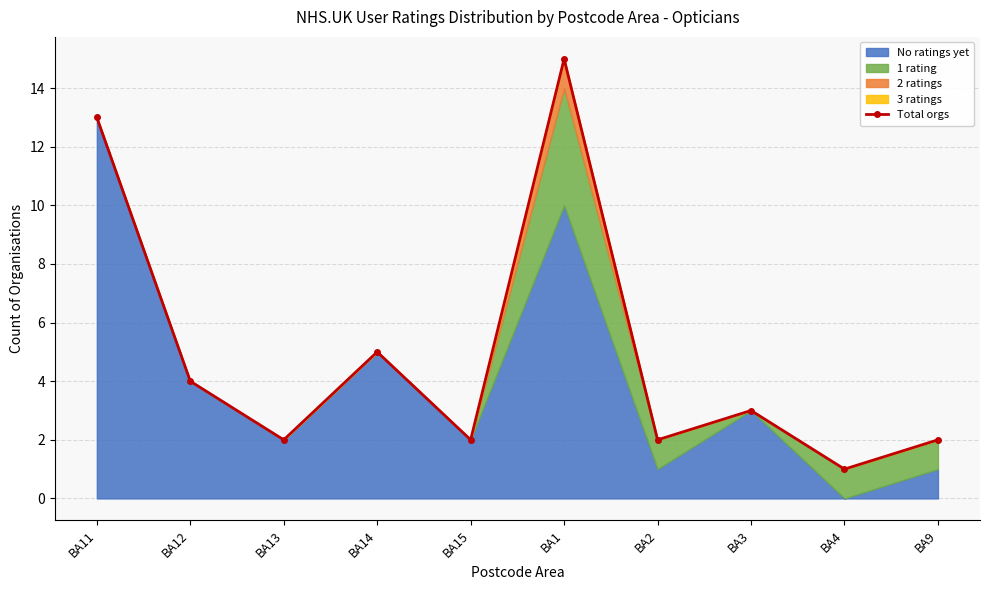

How many values exceed 3?

4